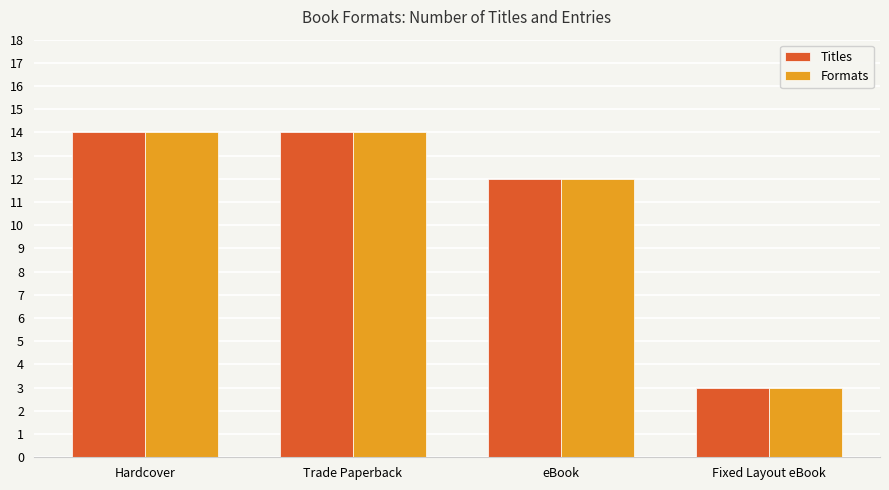

How many distinct data groups are displayed?

2